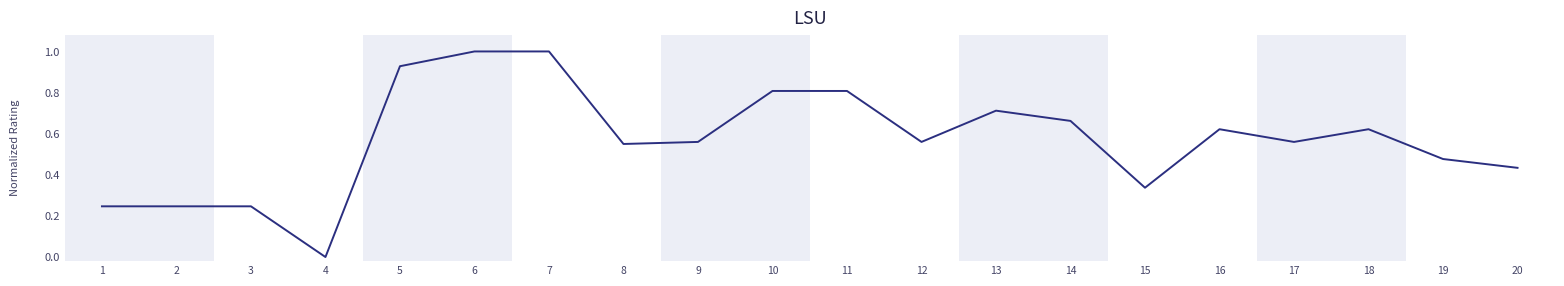

Is it true that the value at 13 is 0.9?

False